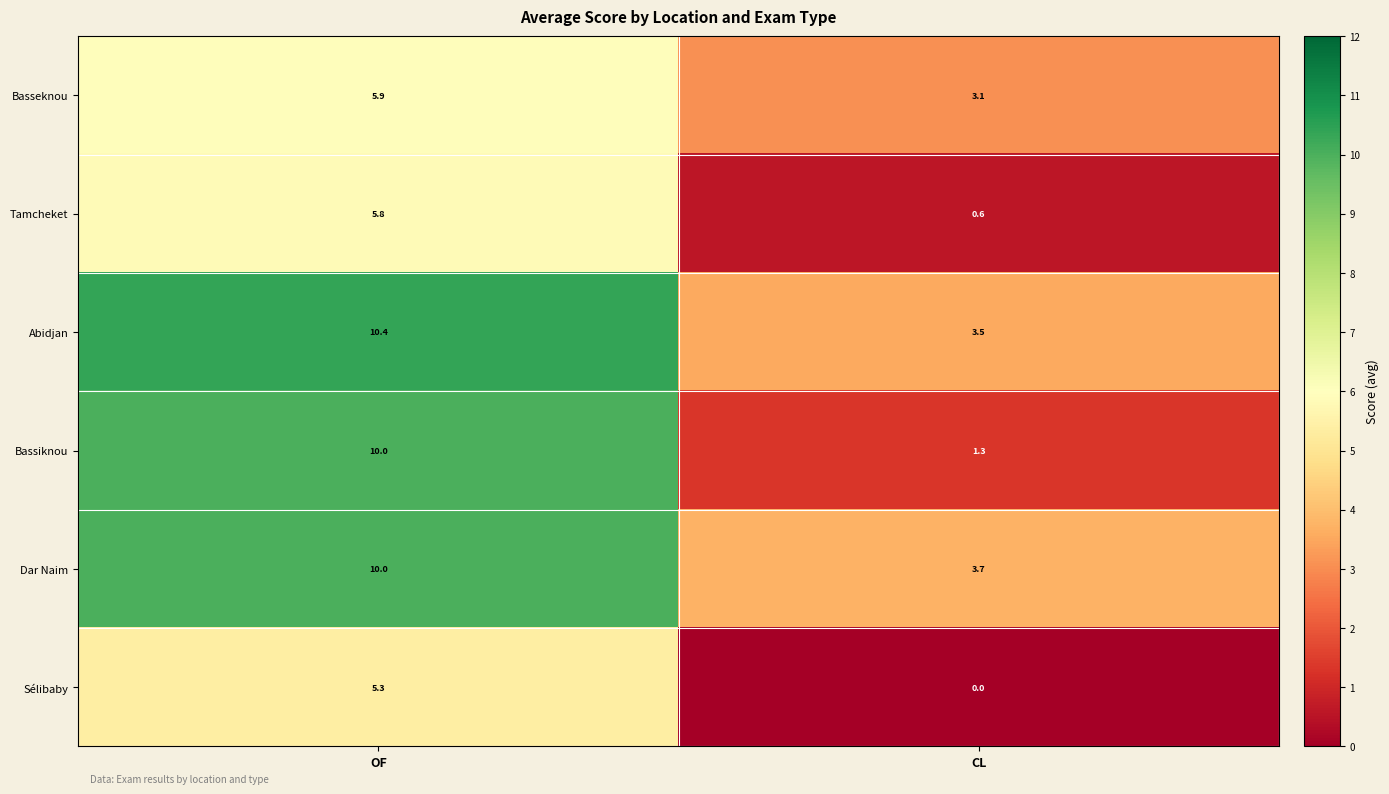

How many data points does each series have?

2